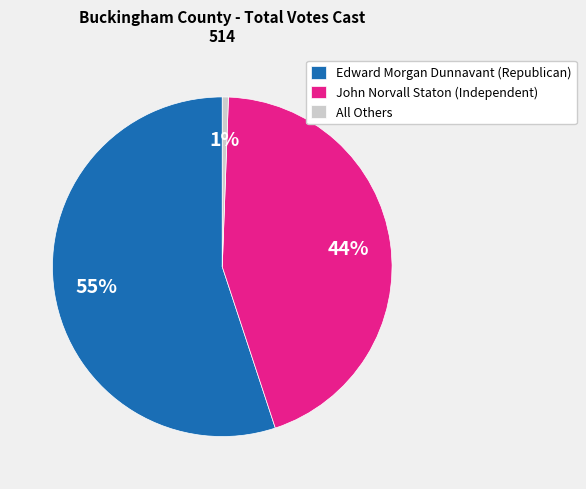

How many segments does this pie chart have?

3